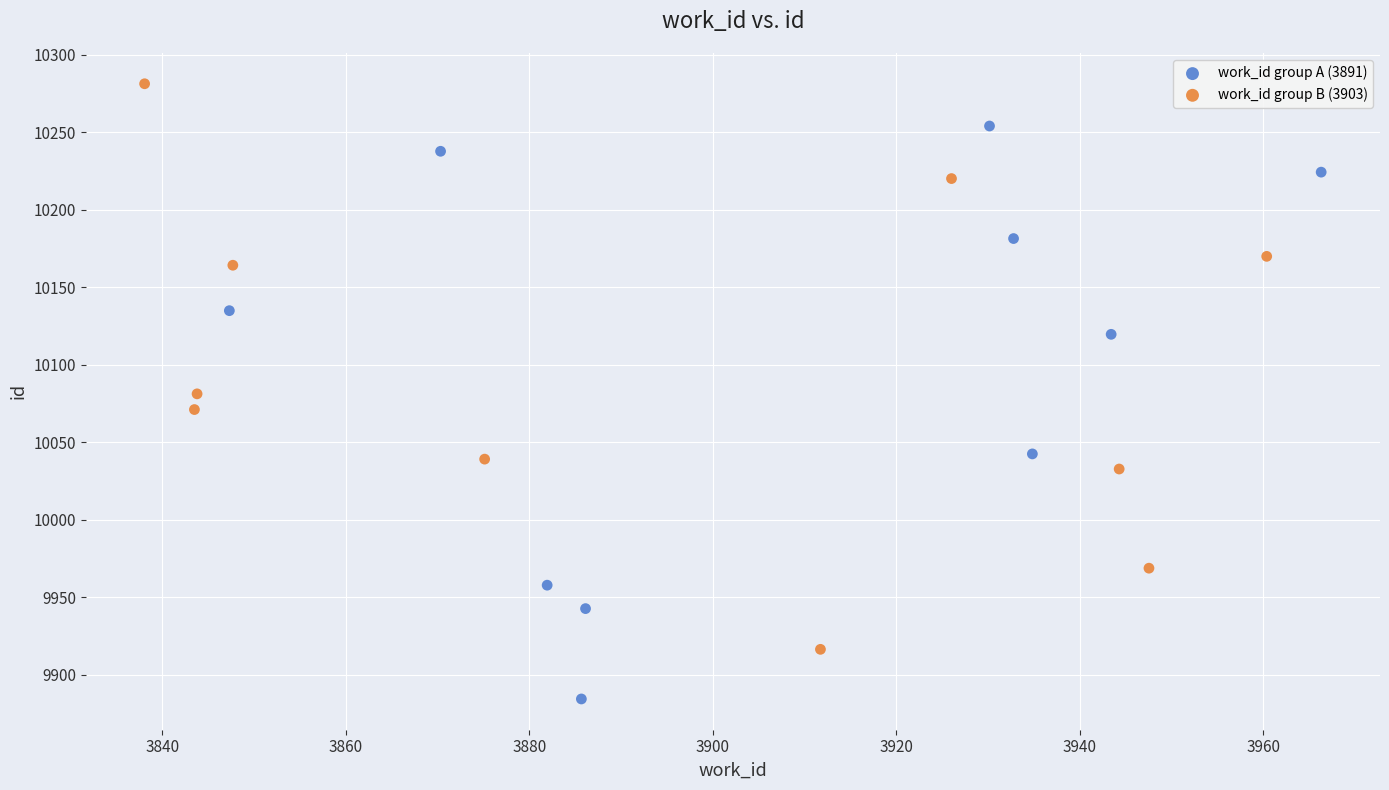

Which series contains the lowest Y value?

work_id group A (3891)